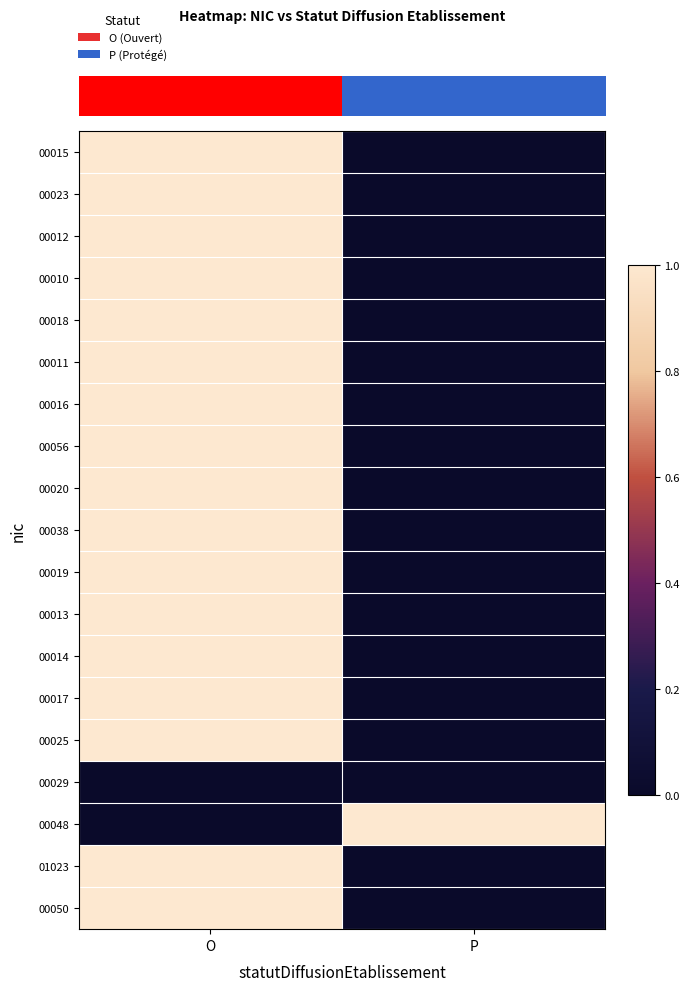

Which has a higher value, P or O?

O